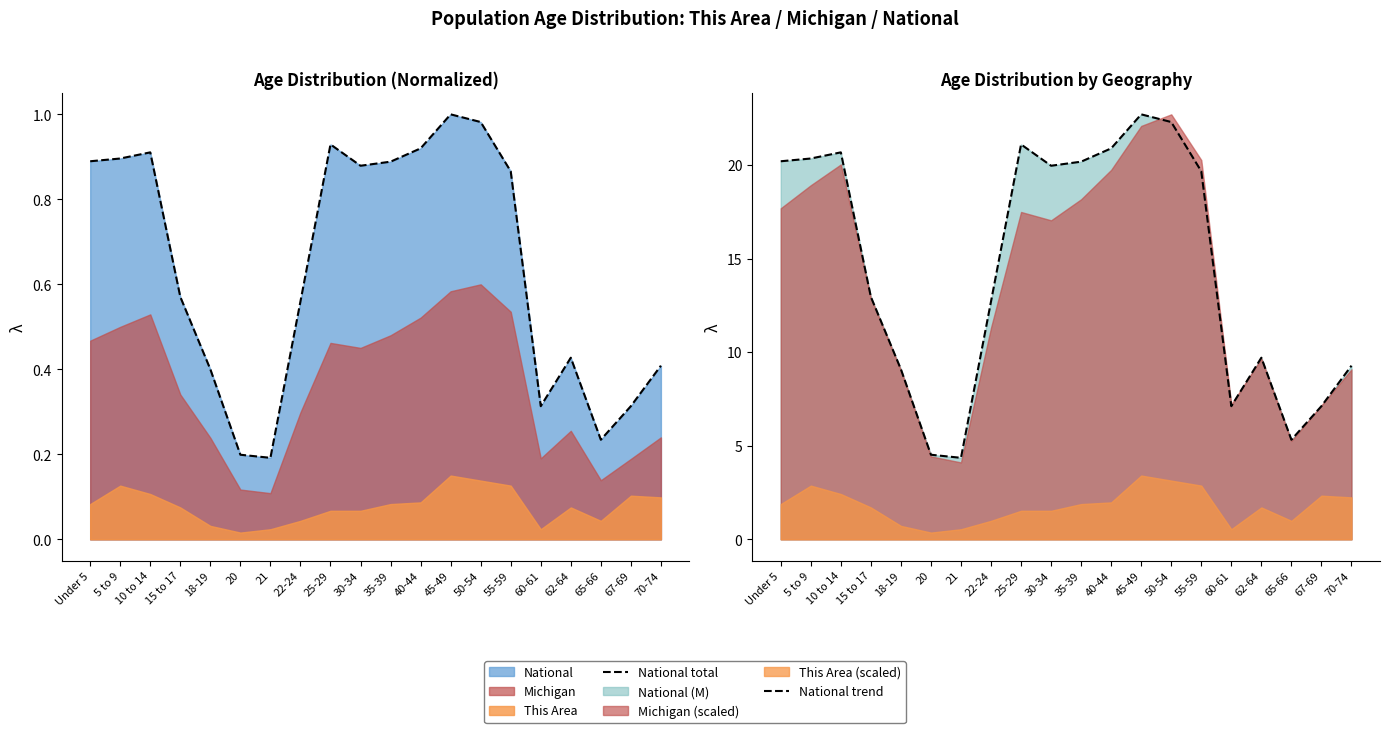

What is the lowest value of the National trend series?

4.4